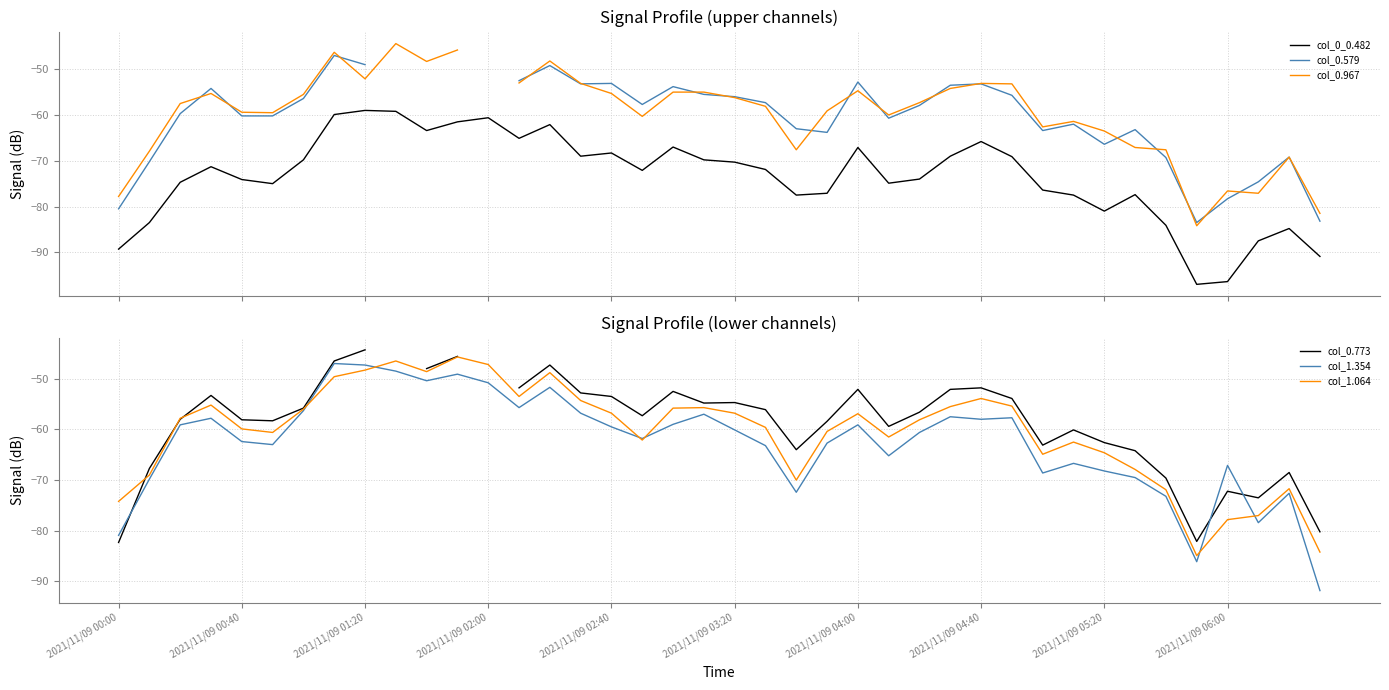

Which series ends up on top after the final intersection of col_0.579 and col_0.773?

col_0.773